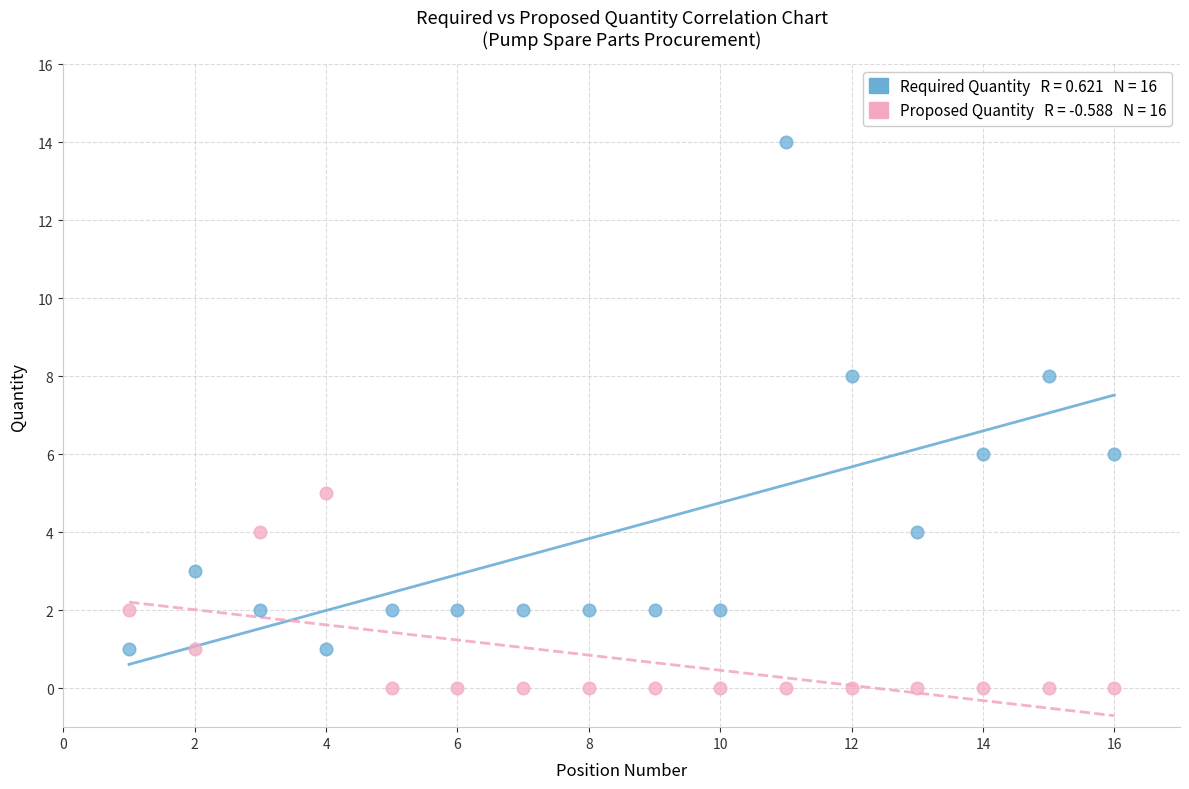

Across all data points, what is the range of Y values (max minus min)?

14